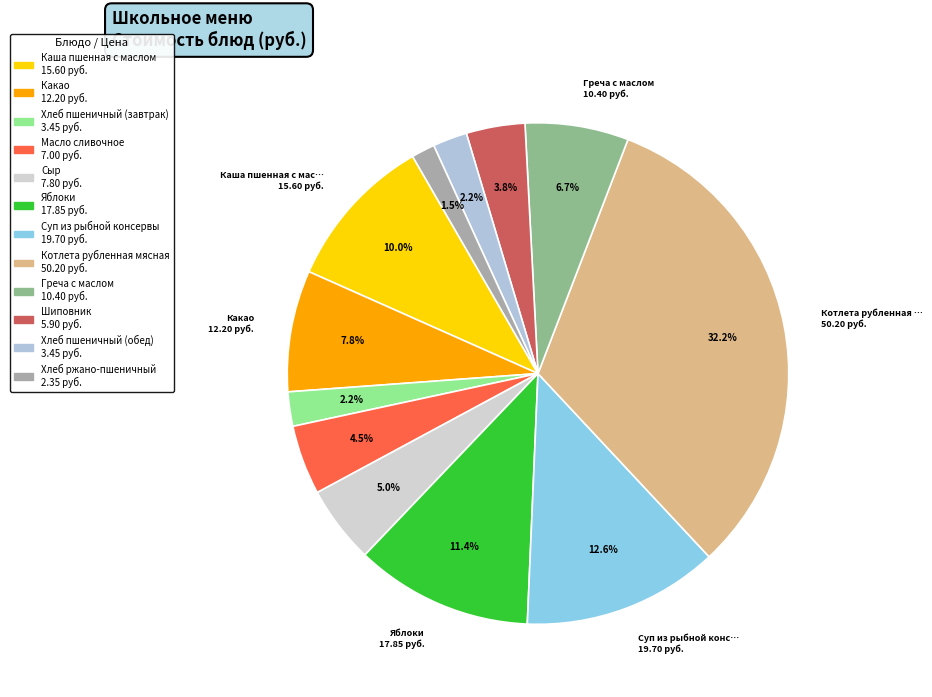

Is there any slice that represents more than half of the pie?

No